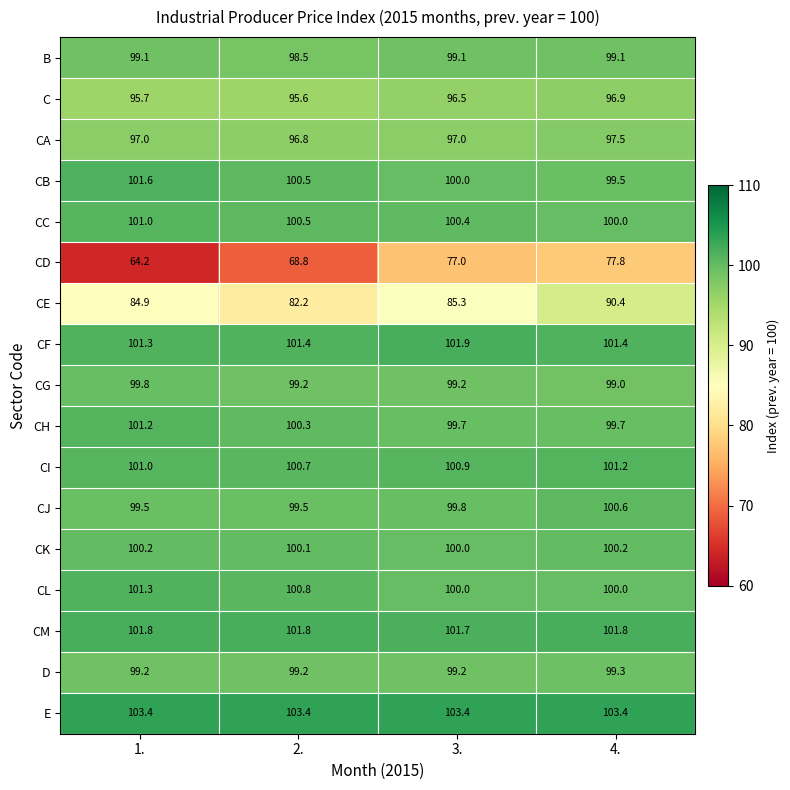

How many series are shown in this chart?

17